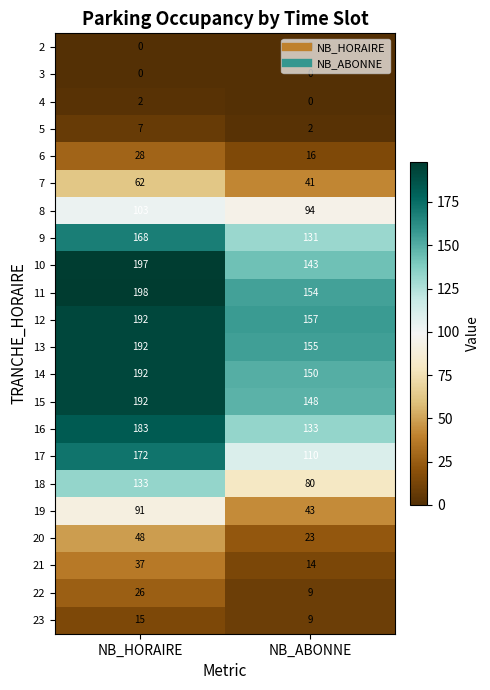

List the labels in order of 18 value, smallest first.

NB_ABONNE, NB_HORAIRE